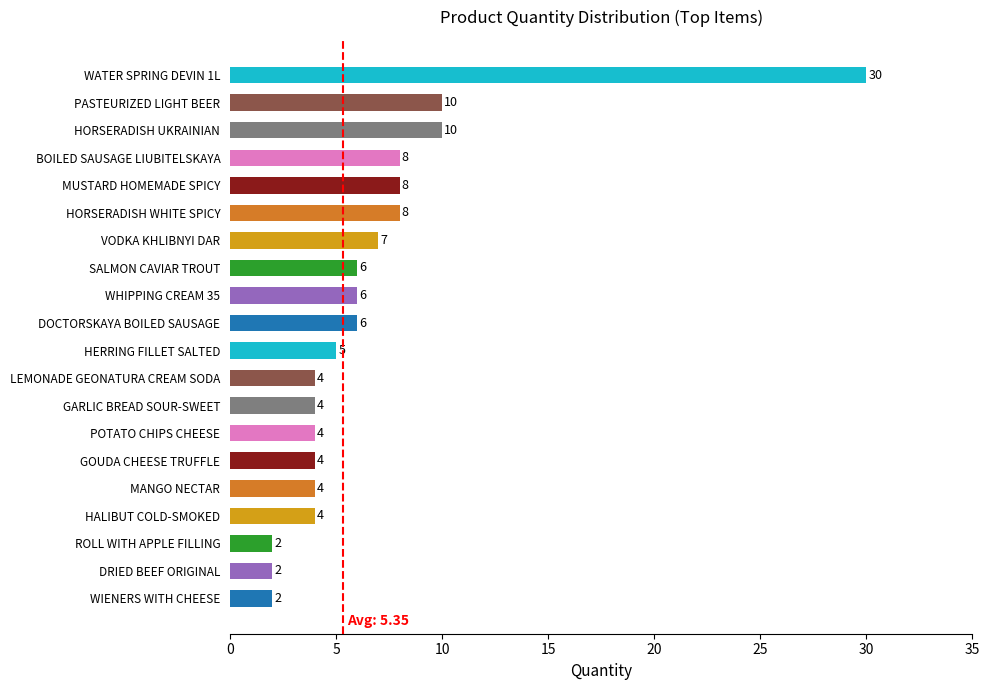

Reading bottom to top, extract all data points from this chart.

2	2	2	4	4	4	4	4	4	5	6	6	6	7	8	8	8	10	10	30